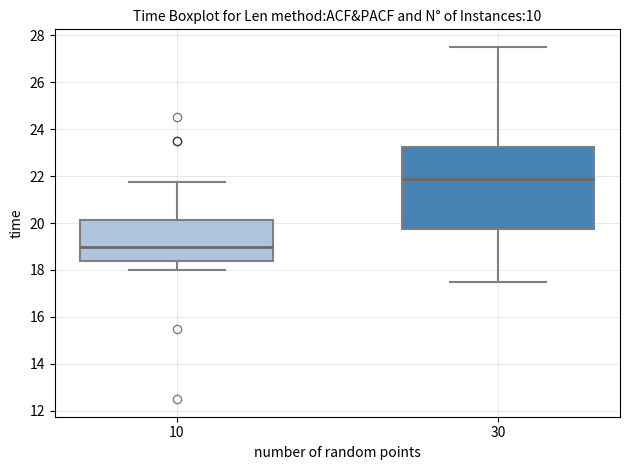

Reading left to right, read every box against the y-axis: the position of its median line, the range the box covers, and the ends of its whiskers. The values are not printed on the chart, so give them approximately, as read against the axis.

10: median 19.0, box 18.4 to 20.2, whiskers 18.0 to 21.8
30: median 21.8, box 19.8 to 23.2, whiskers 17.6 to 27.6